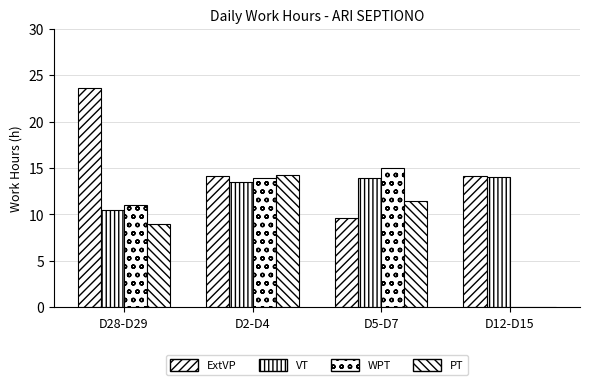

How many values in the WPT series exceed 13?

2